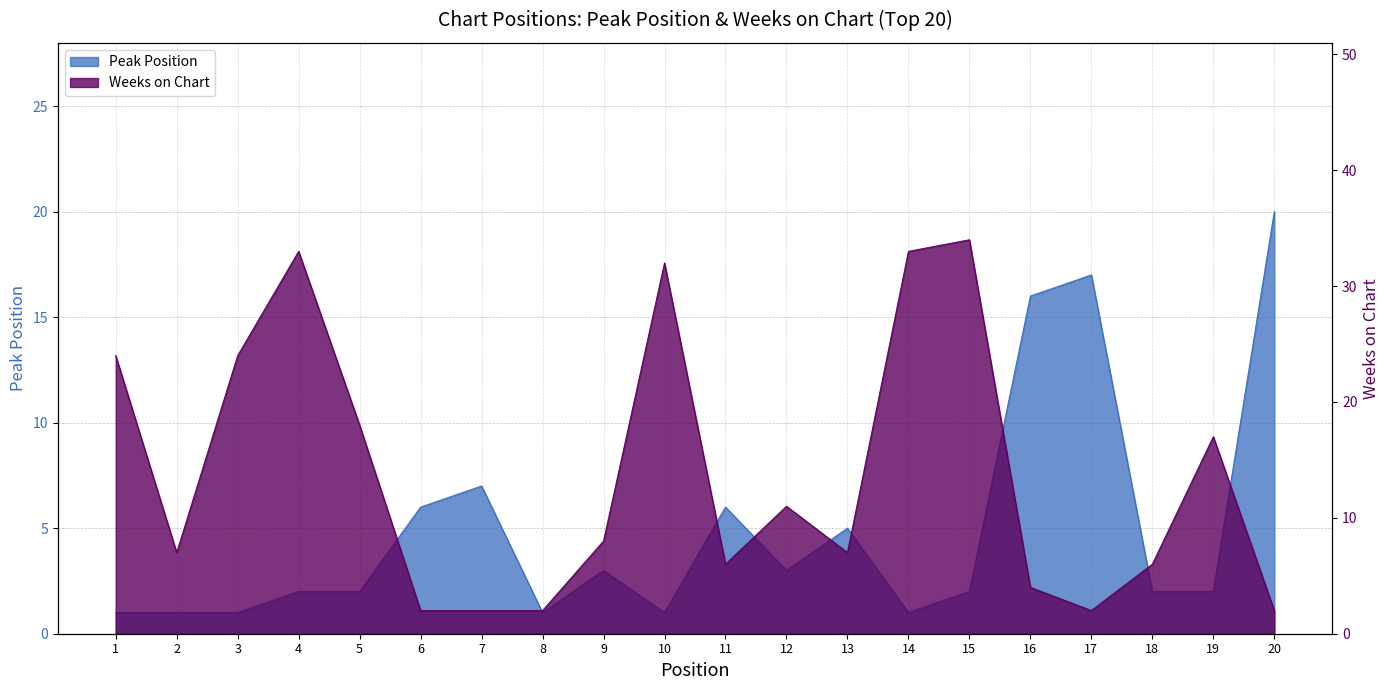

How many values in the Weeks on Chart series exceed 8?

9